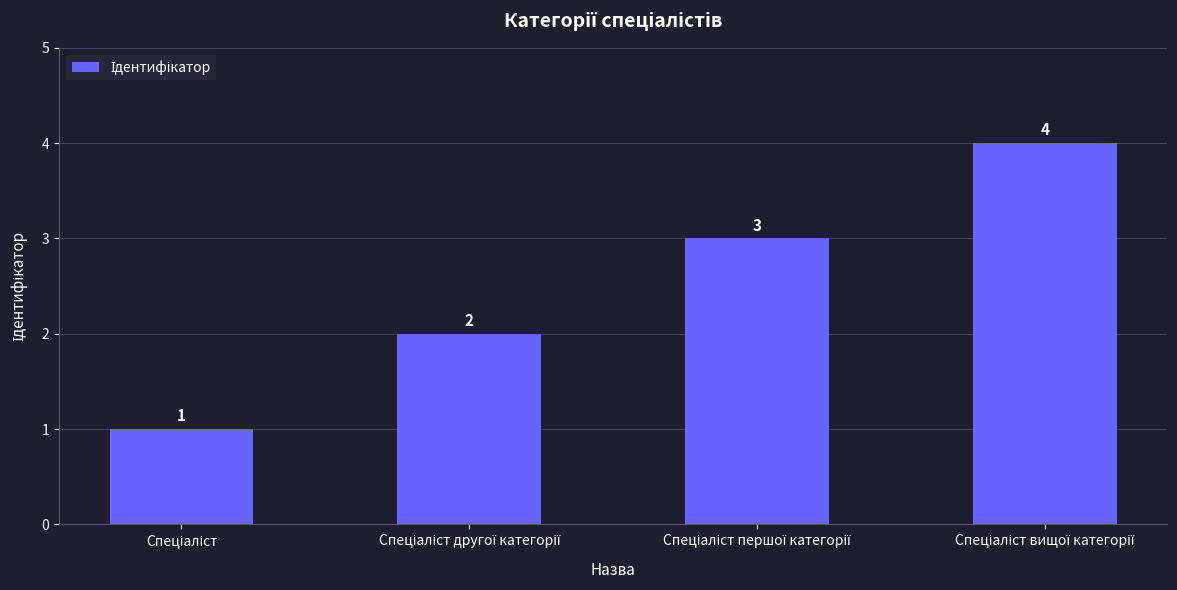

What is the sum of all values?

10